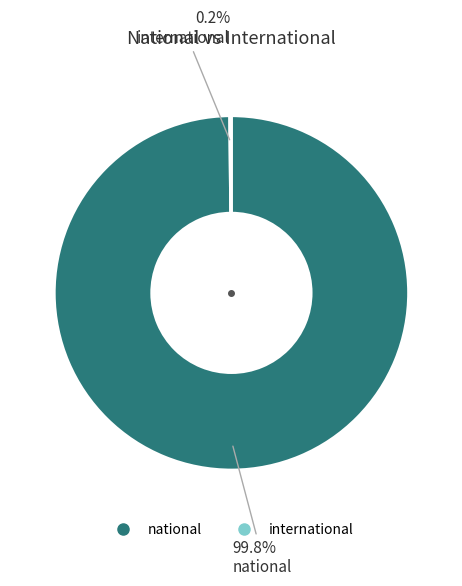

True or false: national accounts for 100% of the total.

True